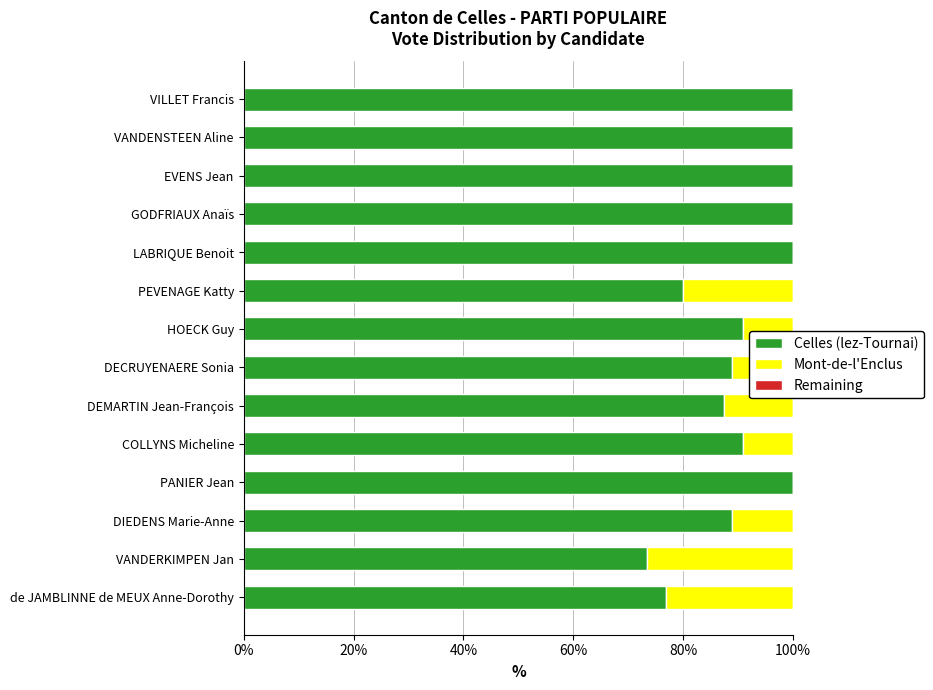

How many values in the Mont-de-l'Enclus series exceed 9?

8